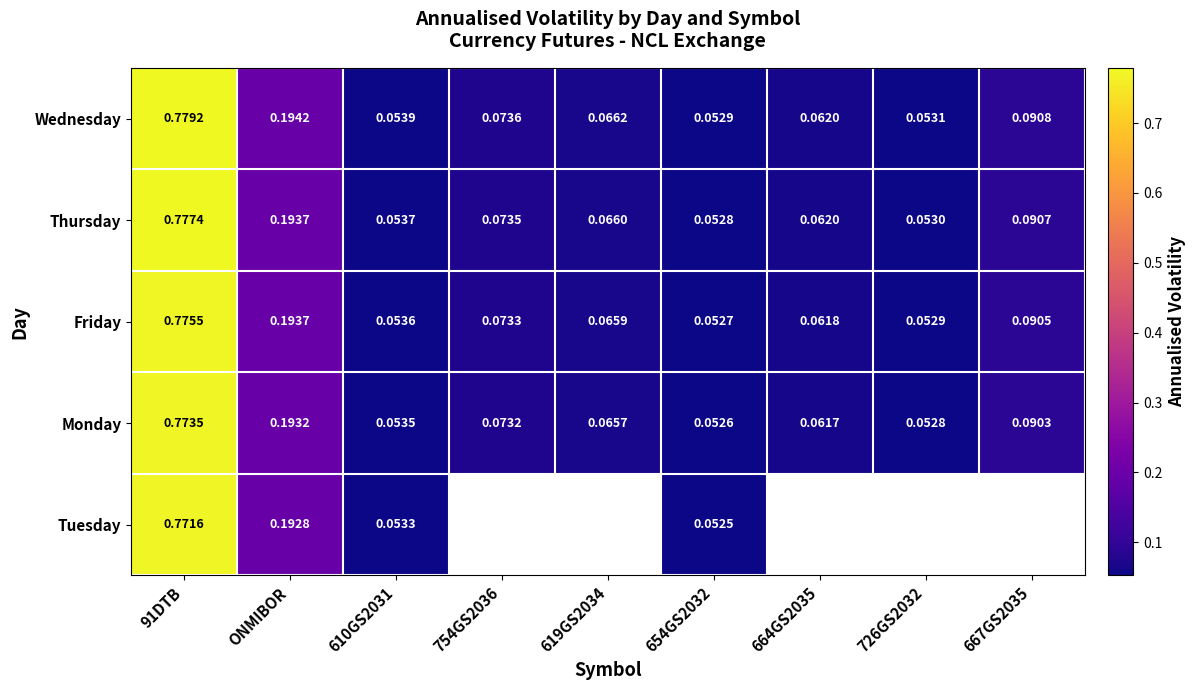

What is the maximum value shown in the chart?

0.8